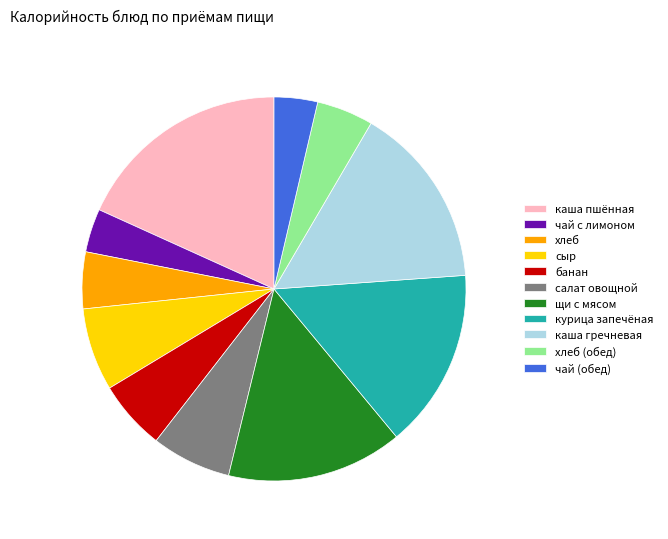

Does банан represent more than half of the total?

No